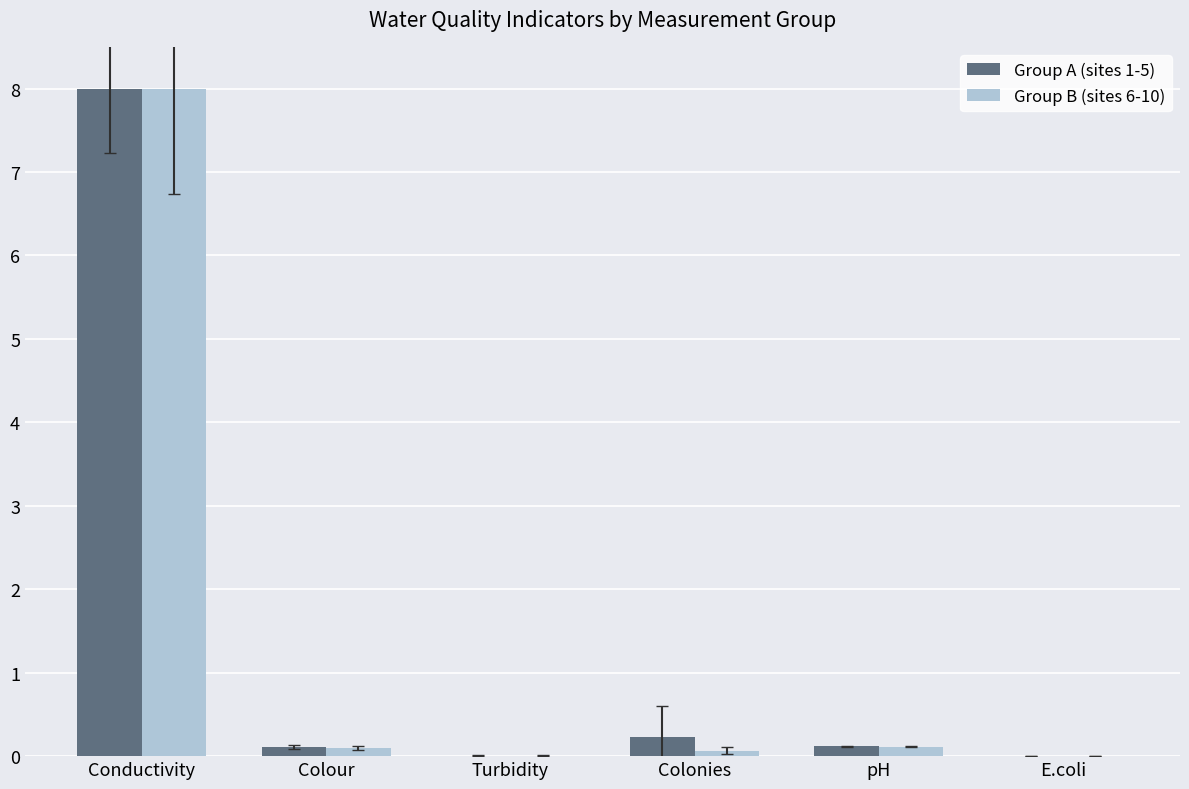

Is the value of Group A (sites 1-5) at pH greater than the value of Group B (sites 6-10) at Conductivity?

No